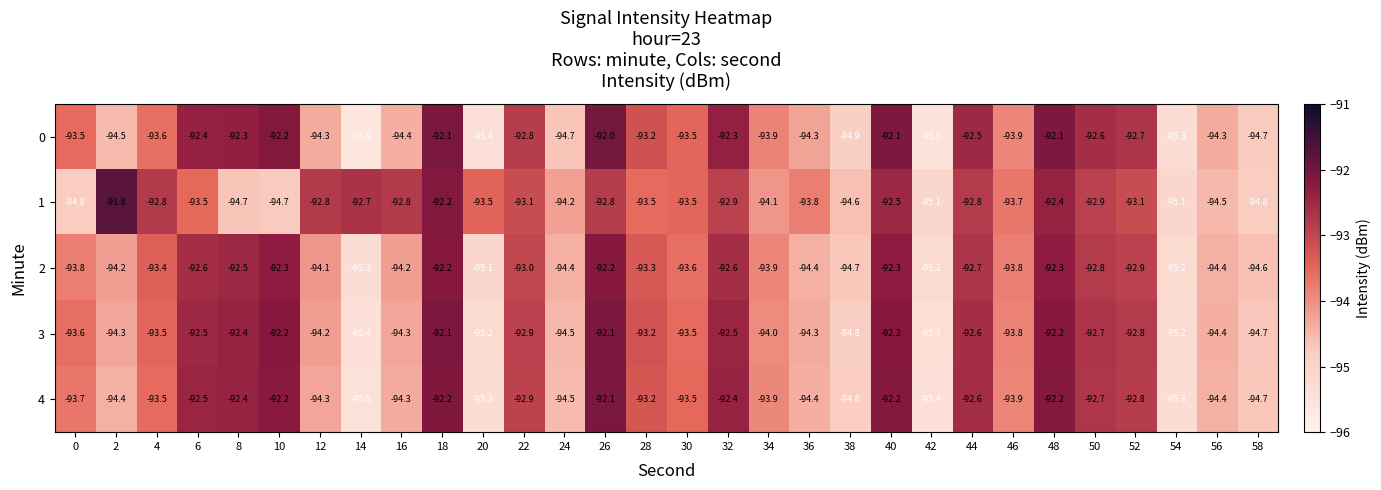

Which series has the largest range (max minus min)?

0